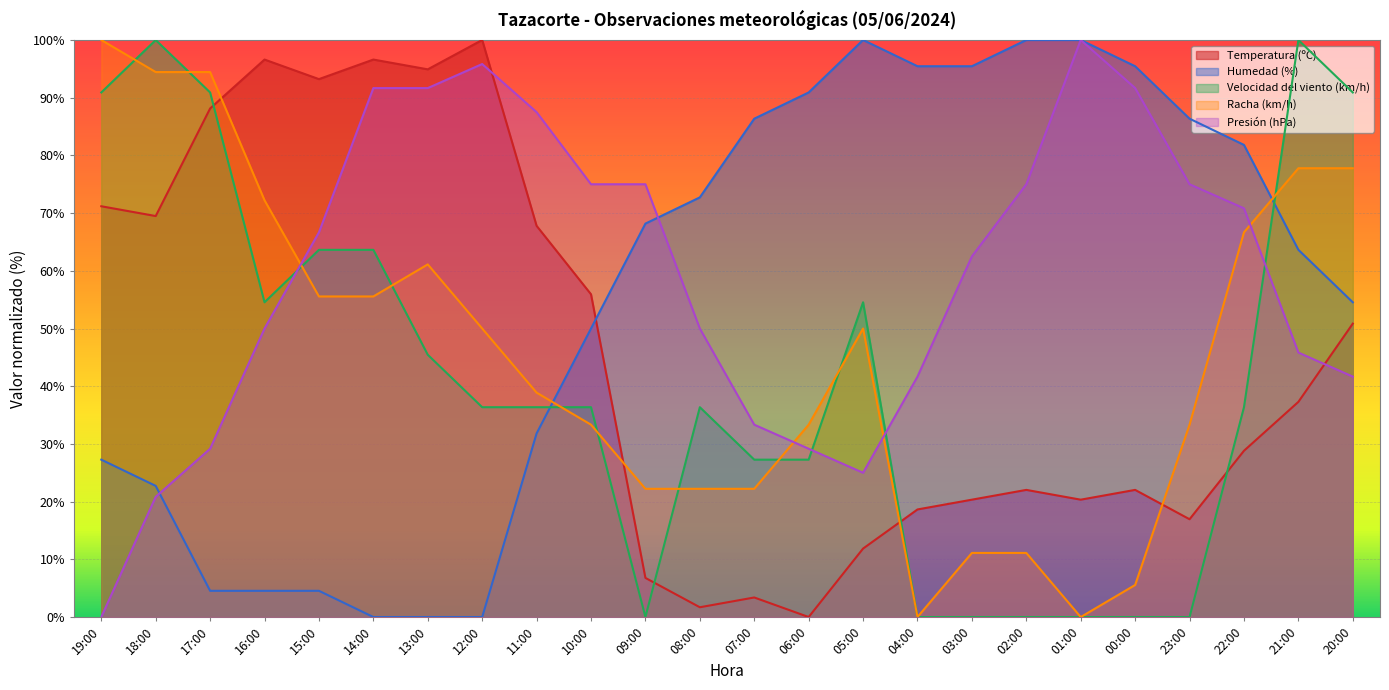

What is the difference between the Humedad (%) values at 07:00 and 21:00?

22.7